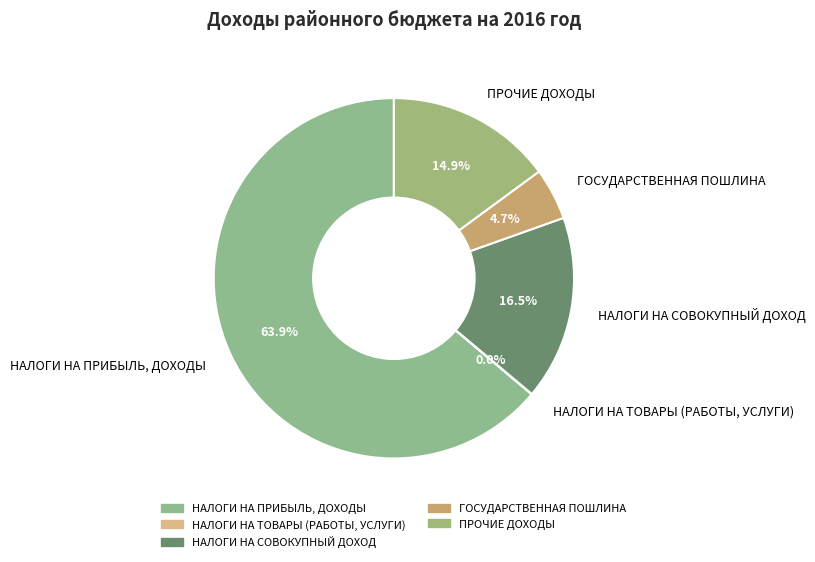

What is the largest slice in the pie chart?

НАЛОГИ НА ПРИБЫЛЬ, ДОХОДЫ